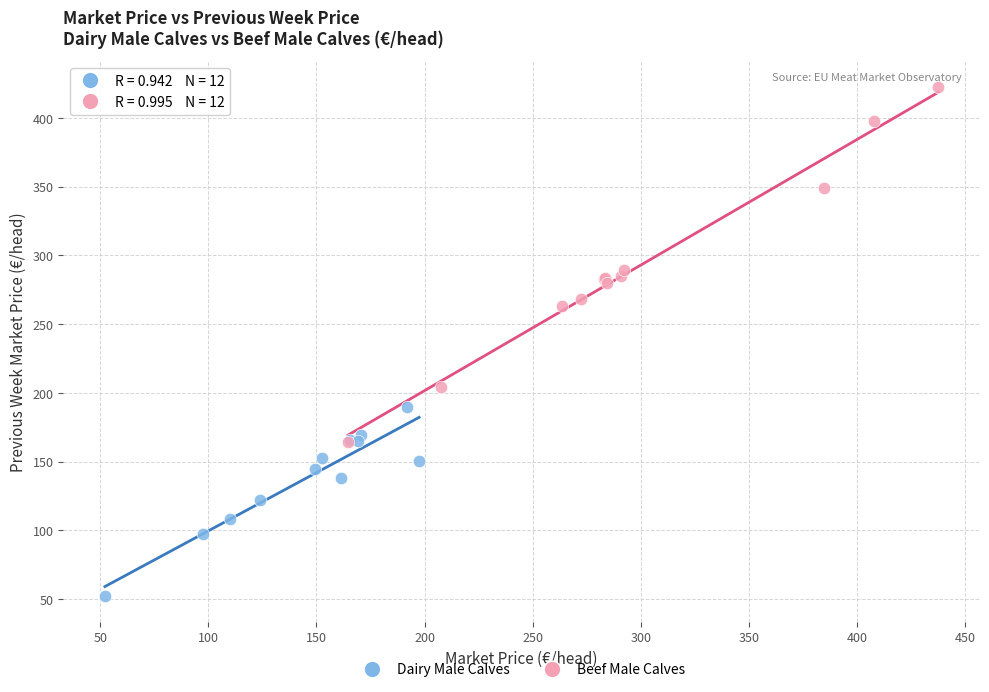

Which series has the largest Y range (max minus min)?

Beef Male Calves